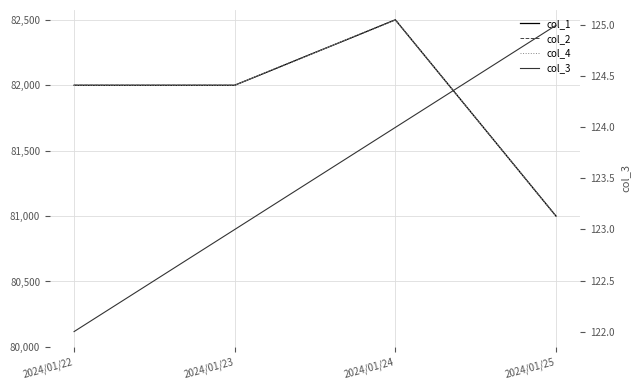

How many lines are shown in the chart?

4